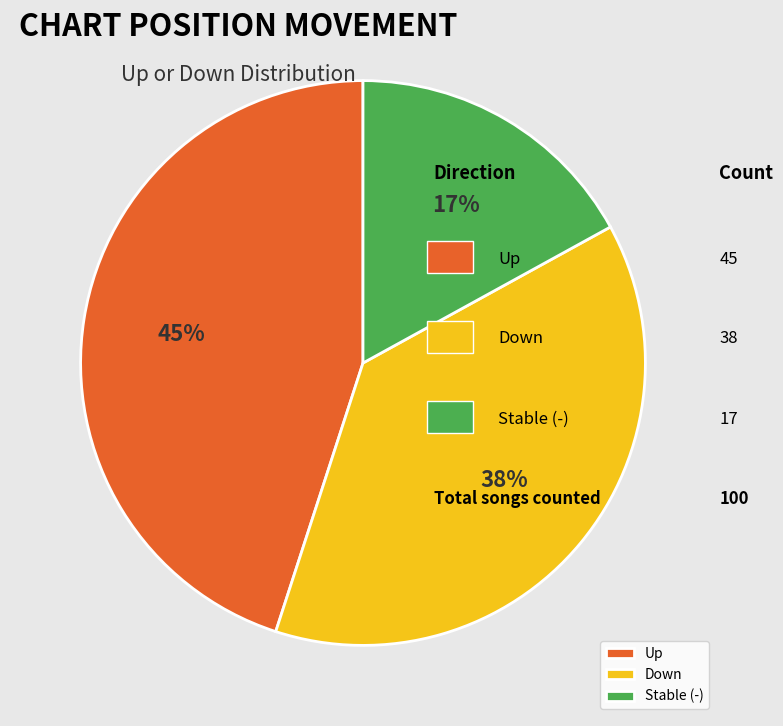

Rank the categories by value from highest to lowest.

Up, Down, Stable (-)